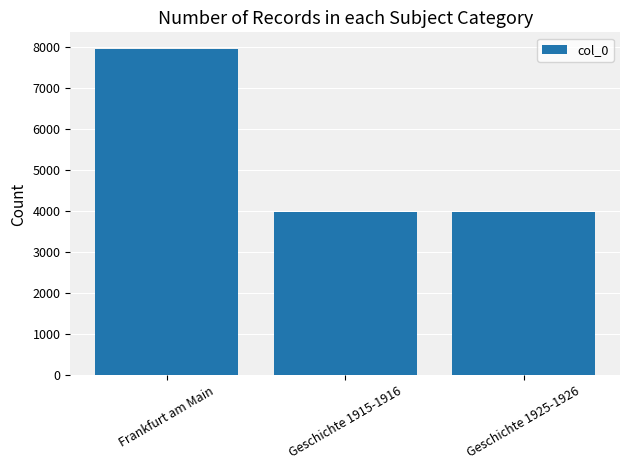

What is the value of the 3rd bar from the left?

3982